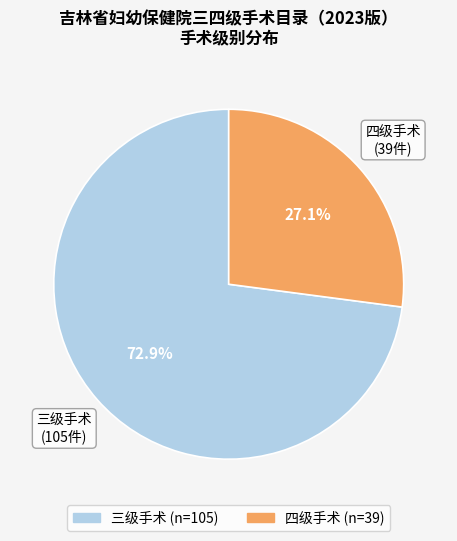

To the nearest percent, what is the difference between the 三级手术 and 四级手术 slice percentages?

46%